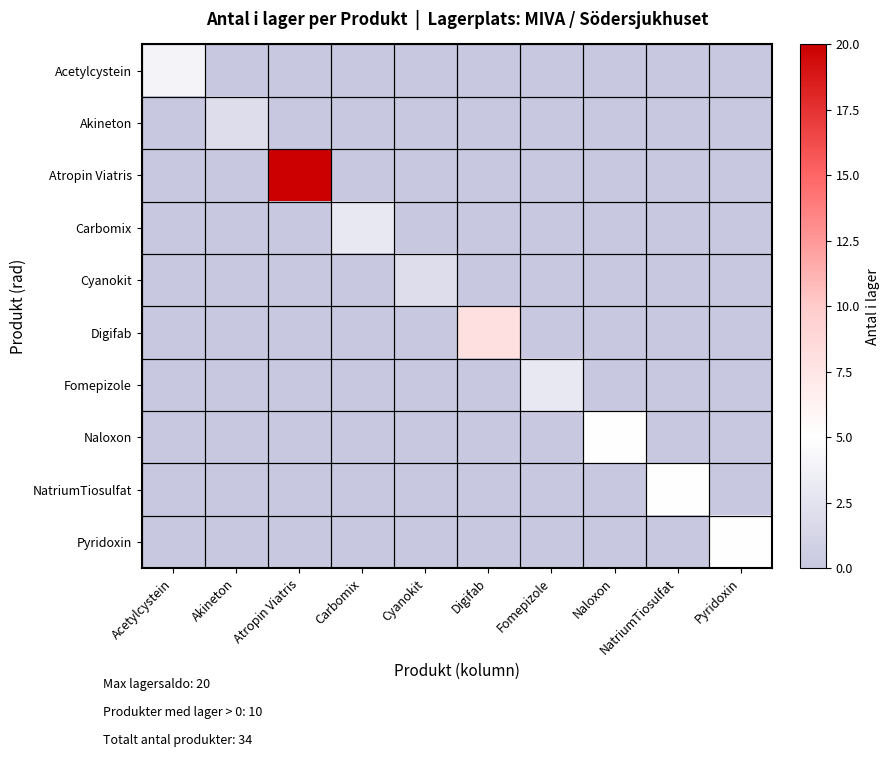

Reading left to right, list all the values displayed in this chart.

Acetylcystein: Acetylcystein=4	Akineton=0	Atropin Viatris=0	Carbomix=0	Cyanokit=0	Digifab=0	Fomepizole=0	Naloxon=0	NatriumTiosulfat=0	Pyridoxin=0
Akineton: Acetylcystein=0	Akineton=2	Atropin Viatris=0	Carbomix=0	Cyanokit=0	Digifab=0	Fomepizole=0	Naloxon=0	NatriumTiosulfat=0	Pyridoxin=0
Atropin Viatris: Acetylcystein=0	Akineton=0	Atropin Viatris=20	Carbomix=0	Cyanokit=0	Digifab=0	Fomepizole=0	Naloxon=0	NatriumTiosulfat=0	Pyridoxin=0
Carbomix: Acetylcystein=0	Akineton=0	Atropin Viatris=0	Carbomix=3	Cyanokit=0	Digifab=0	Fomepizole=0	Naloxon=0	NatriumTiosulfat=0	Pyridoxin=0
Cyanokit: Acetylcystein=0	Akineton=0	Atropin Viatris=0	Carbomix=0	Cyanokit=2	Digifab=0	Fomepizole=0	Naloxon=0	NatriumTiosulfat=0	Pyridoxin=0
Digifab: Acetylcystein=0	Akineton=0	Atropin Viatris=0	Carbomix=0	Cyanokit=0	Digifab=8	Fomepizole=0	Naloxon=0	NatriumTiosulfat=0	Pyridoxin=0
Fomepizole: Acetylcystein=0	Akineton=0	Atropin Viatris=0	Carbomix=0	Cyanokit=0	Digifab=0	Fomepizole=3	Naloxon=0	NatriumTiosulfat=0	Pyridoxin=0
Naloxon: Acetylcystein=0	Akineton=0	Atropin Viatris=0	Carbomix=0	Cyanokit=0	Digifab=0	Fomepizole=0	Naloxon=5	NatriumTiosulfat=0	Pyridoxin=0
NatriumTiosulfat: Acetylcystein=0	Akineton=0	Atropin Viatris=0	Carbomix=0	Cyanokit=0	Digifab=0	Fomepizole=0	Naloxon=0	NatriumTiosulfat=5	Pyridoxin=0
Pyridoxin: Acetylcystein=0	Akineton=0	Atropin Viatris=0	Carbomix=0	Cyanokit=0	Digifab=0	Fomepizole=0	Naloxon=0	NatriumTiosulfat=0	Pyridoxin=5